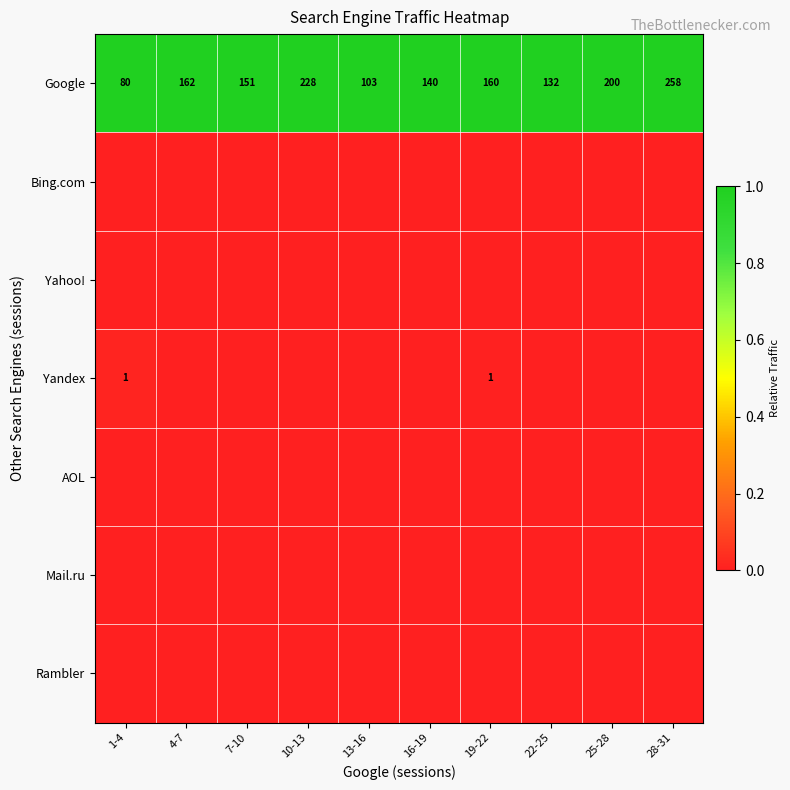

Is it true that Google equals 228 at 10-13?

True